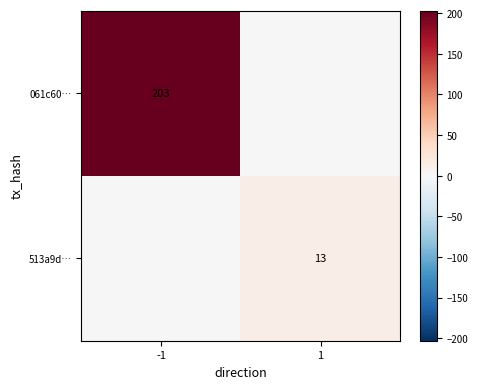

True or false: 061c60… has a value of 84 at -1.

False